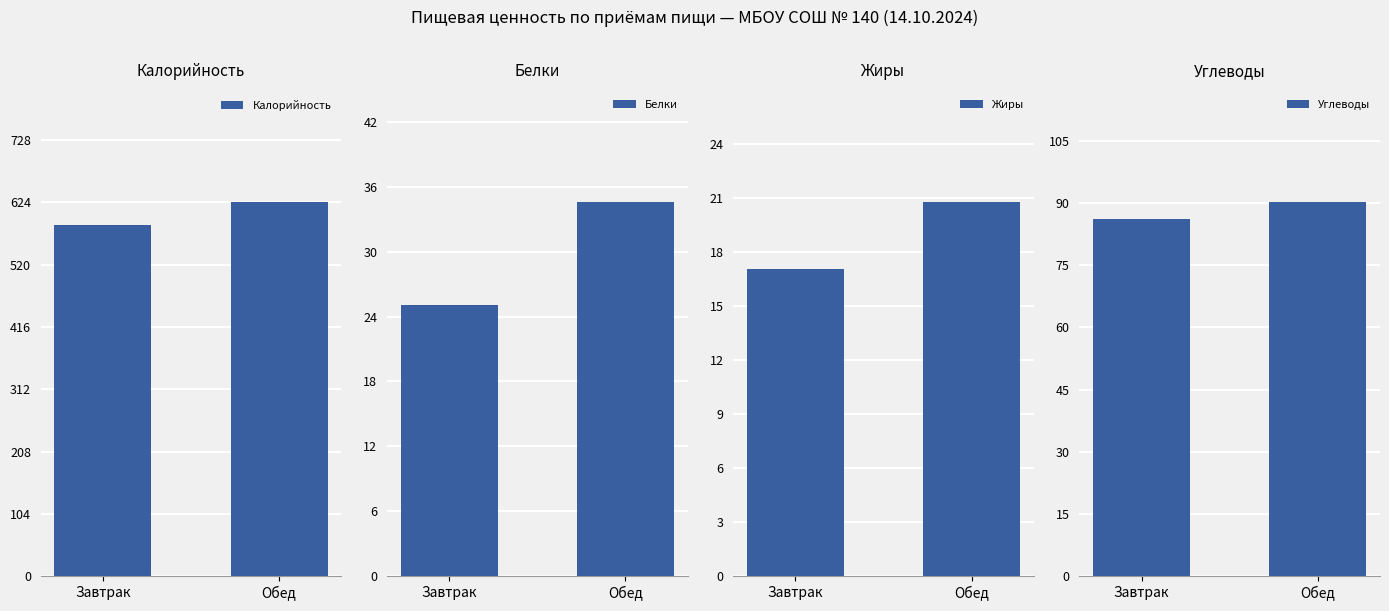

Reading left to right, list all the values displayed in this chart.

Калорийность: 586.2	624.2
Белки: 25.1	34.6
Жиры: 17.1	20.8
Углеводы: 86.2	90.2